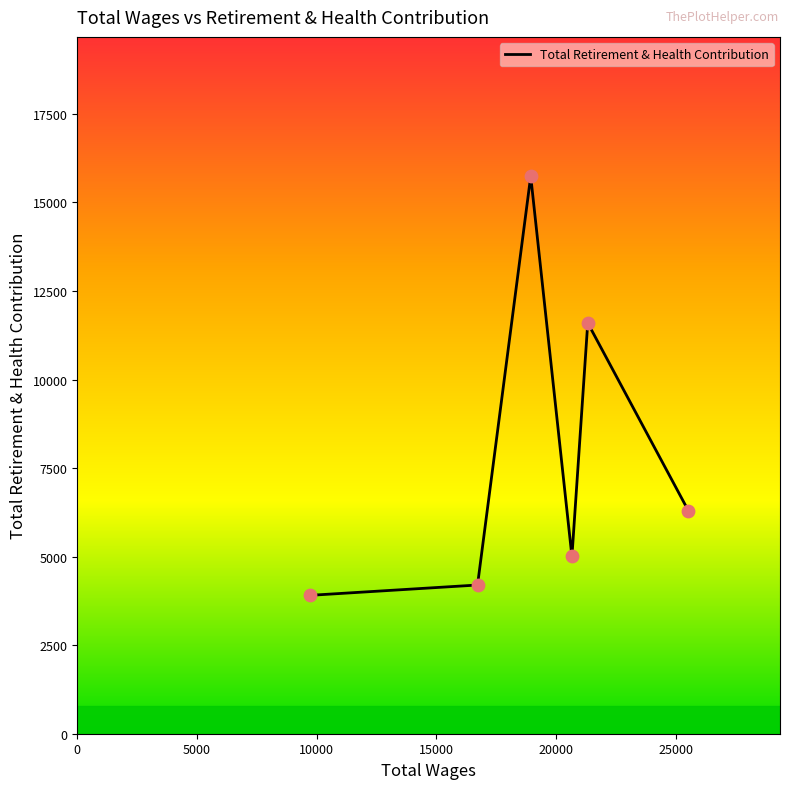

How many interior local peaks (higher than both neighbors) does the data have?

2